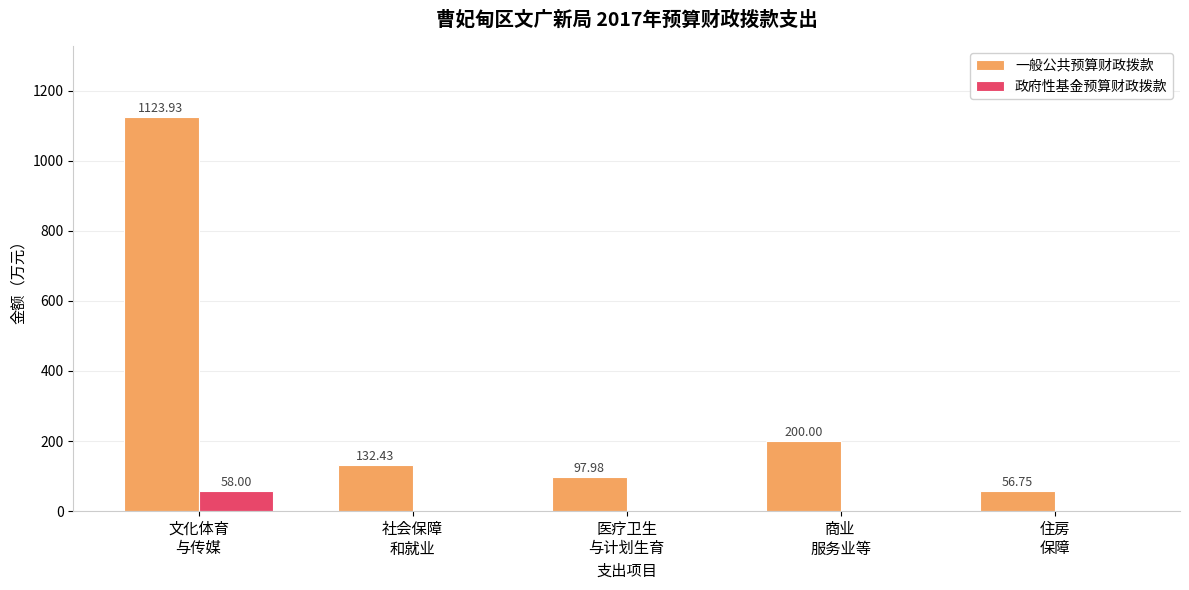

What is the sum of all 一般公共预算财政拨款 values?

1611.1